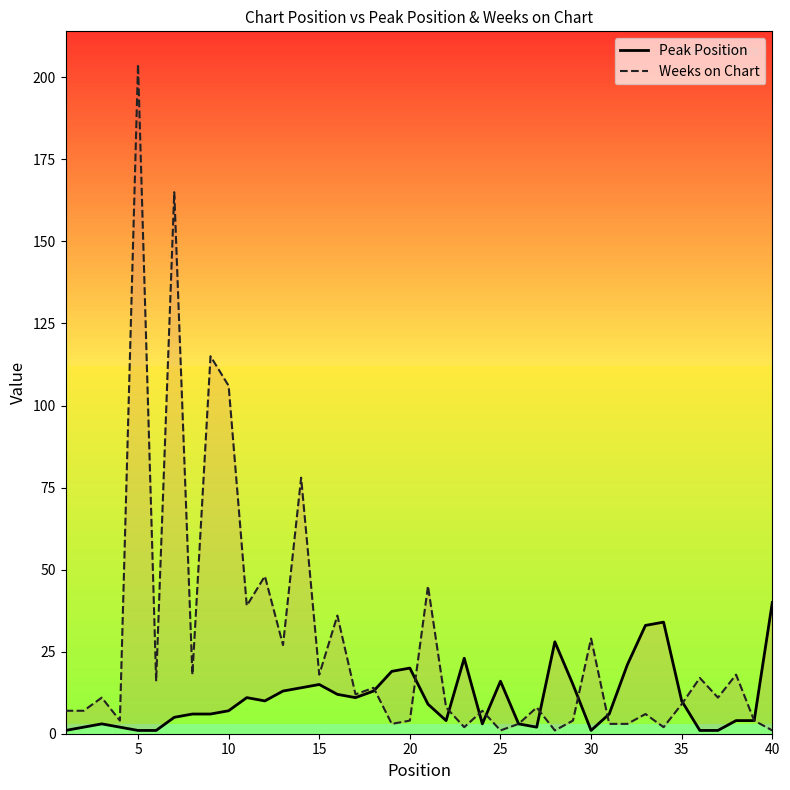

What are all the series names shown in the legend?

Peak Position, Weeks on Chart